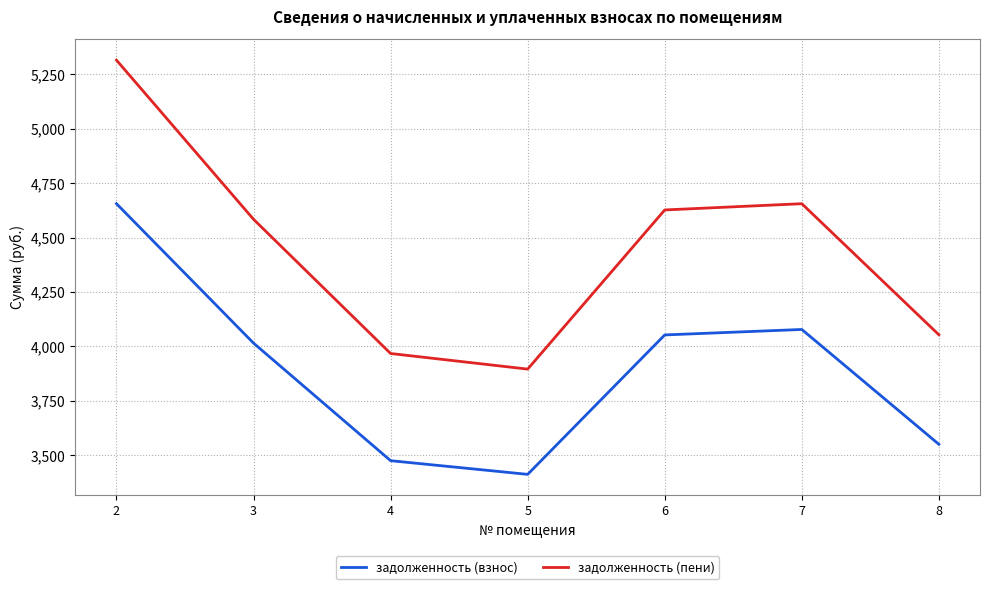

True or false: задолженность (взнос) and задолженность (пени) intersect in this chart.

False